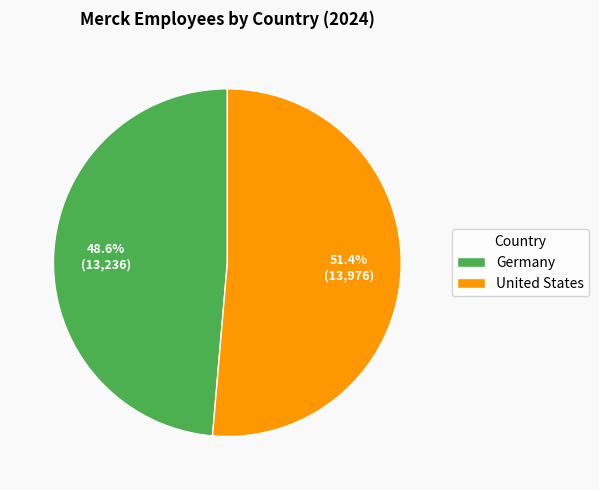

Between United States and Germany, which is larger?

United States